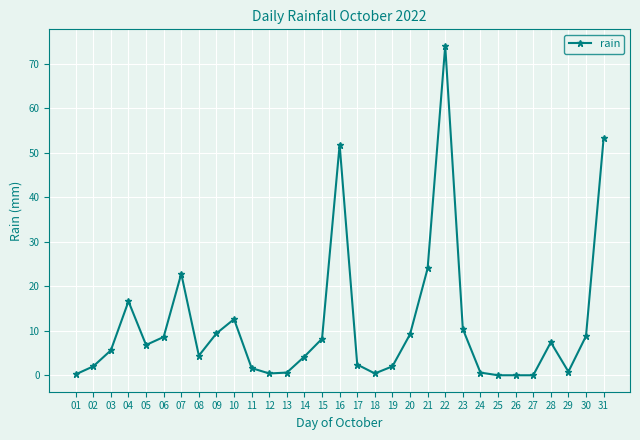

What is the greatest value displayed?

74.0